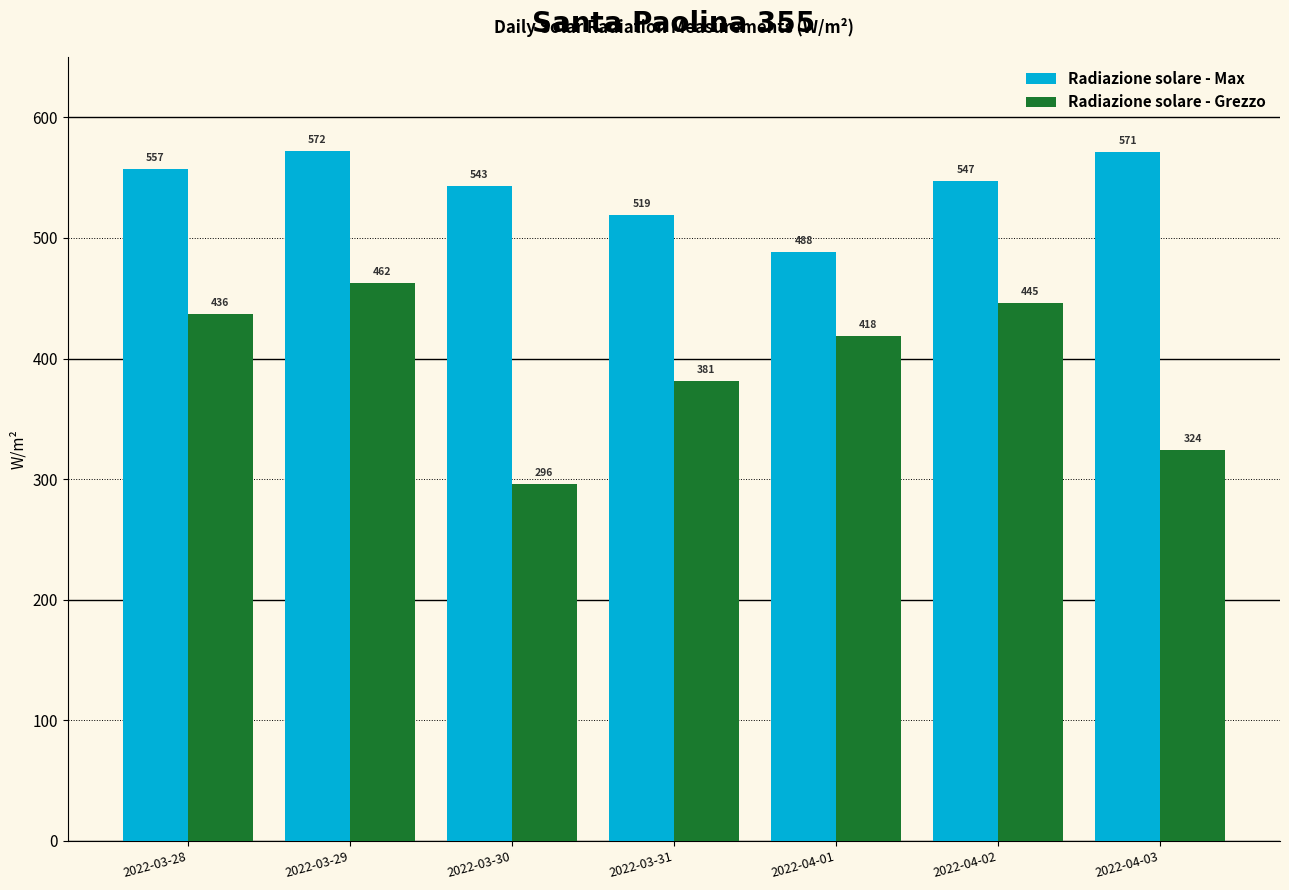

What value does the Radiazione solare - Max series have at 2022-03-31?

519.0